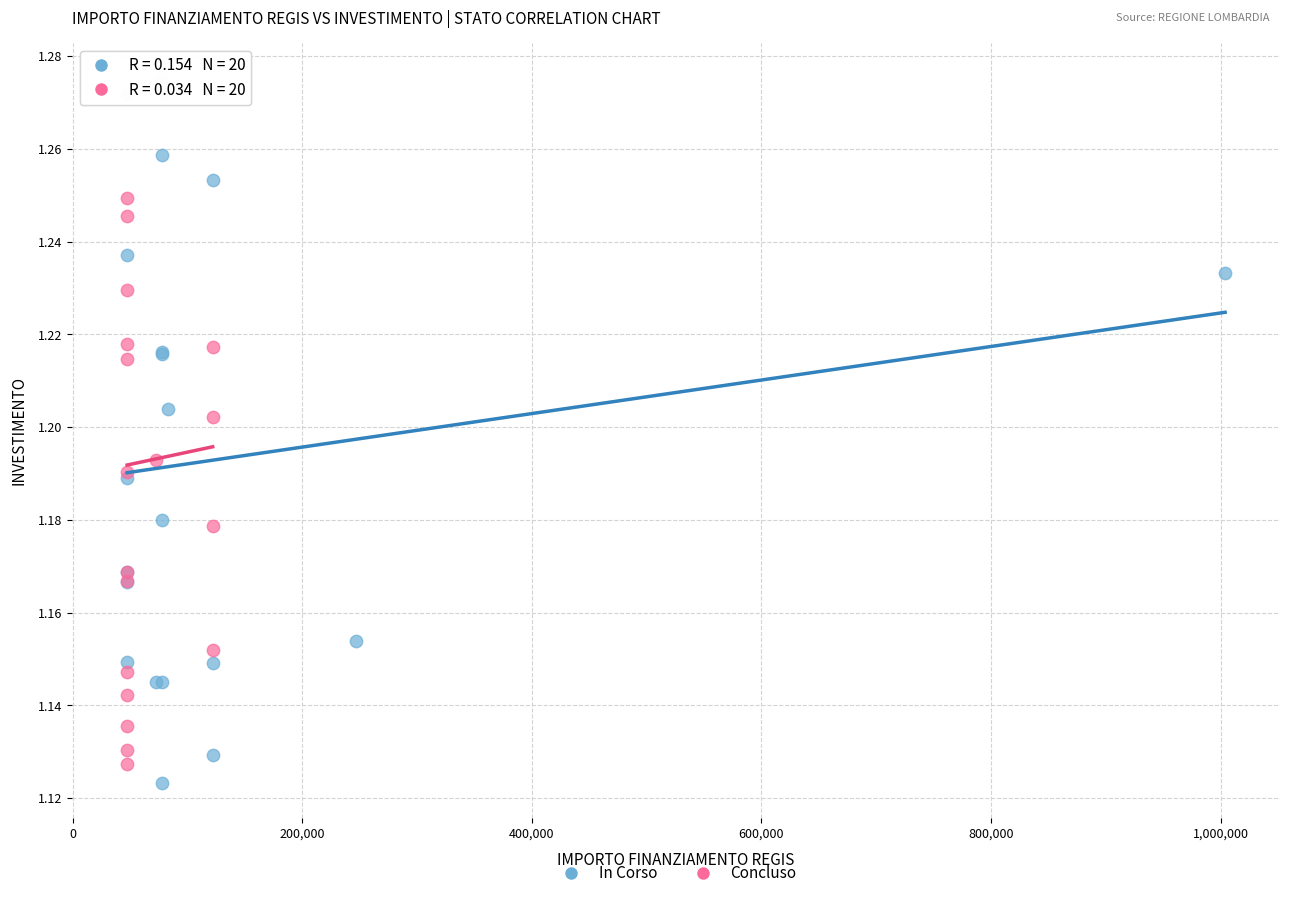

What are all the series names shown in the legend?

In Corso, Concluso